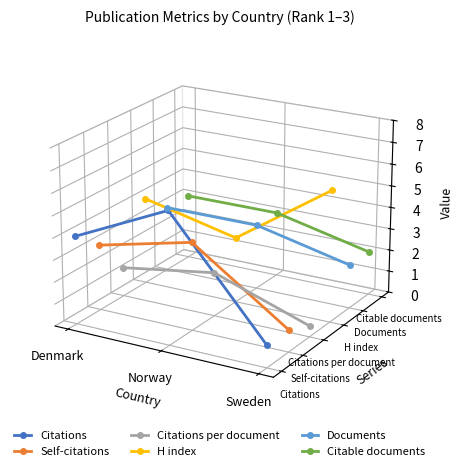

How many lines are shown in the chart?

6